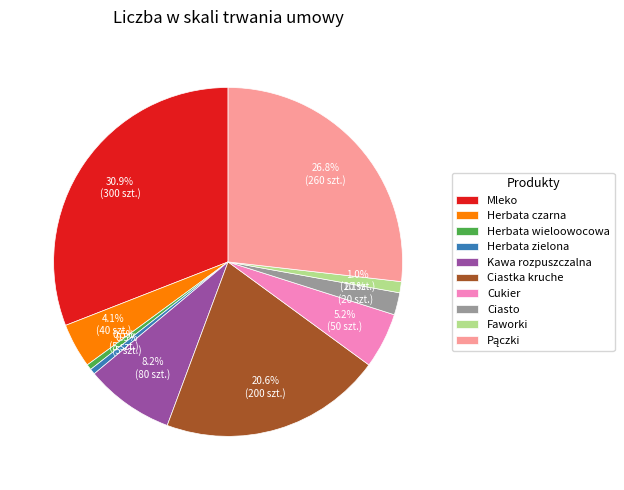

To the nearest percent, what portion does Kawa rozpuszczalna represent?

8%